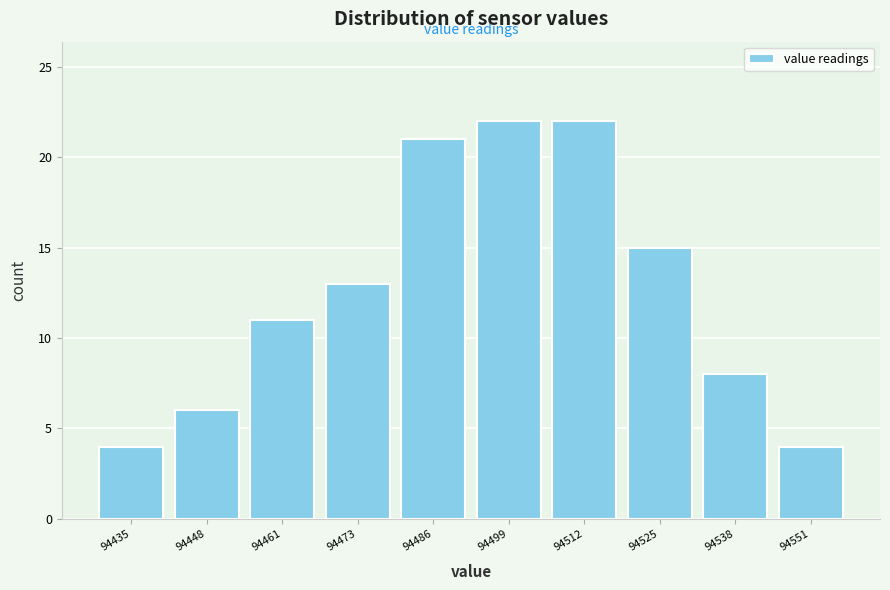

Reading left to right, what are all the values shown in this chart?

4	6	11	13	21	22	22	15	8	4